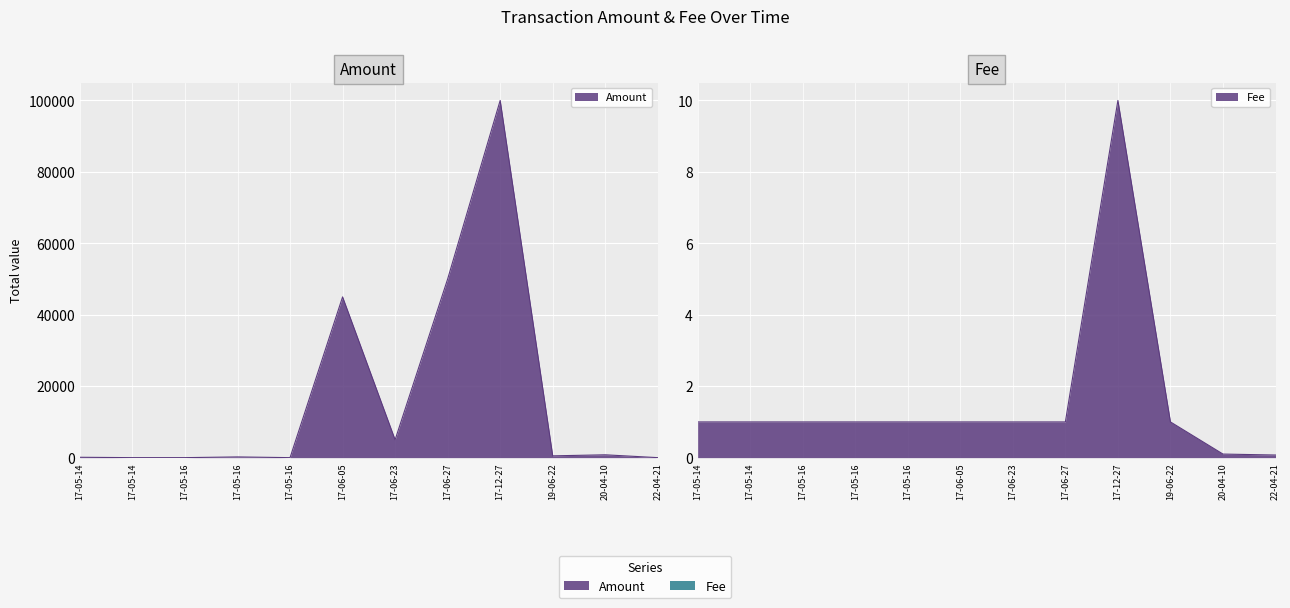

What is the sum of the Amount values at 20-04-10 and 17-06-05?

45795.0